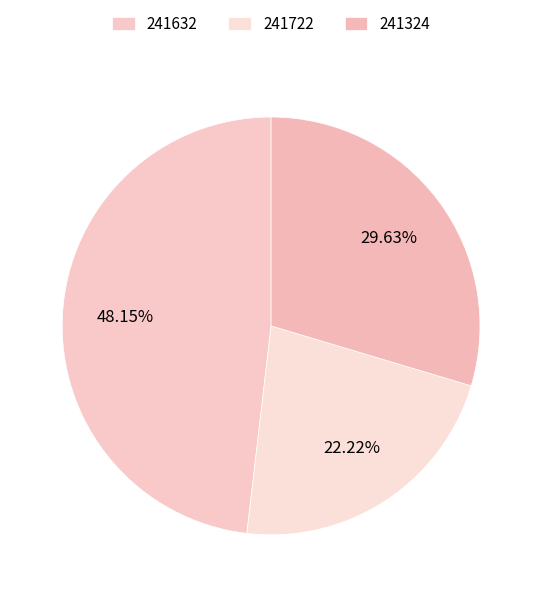

To the nearest percent, what percentage of the pie is 241324?

30%